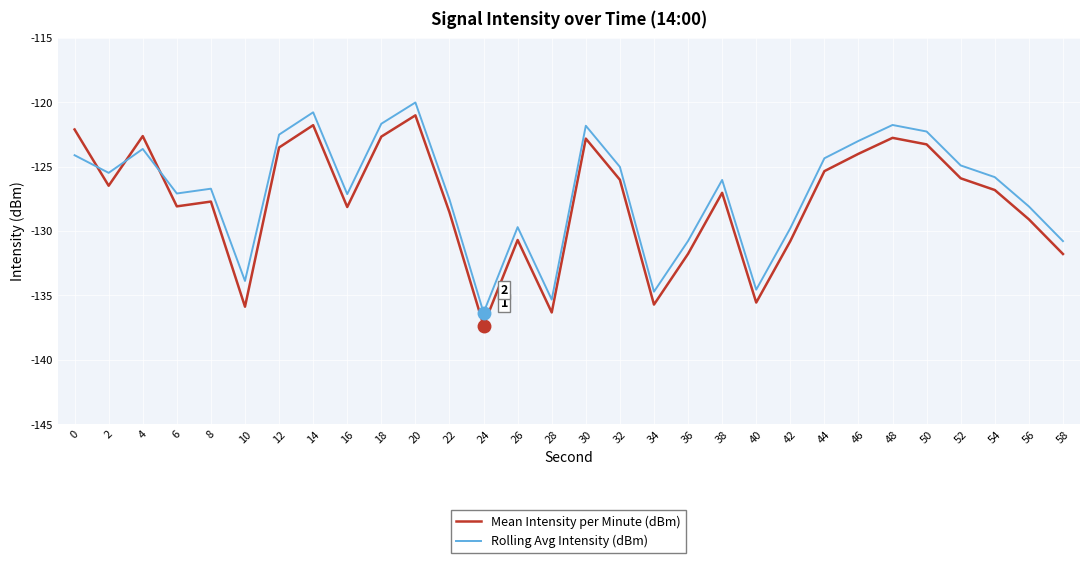

Which series has the largest total across all categories?

Rolling Avg Intensity (dBm)